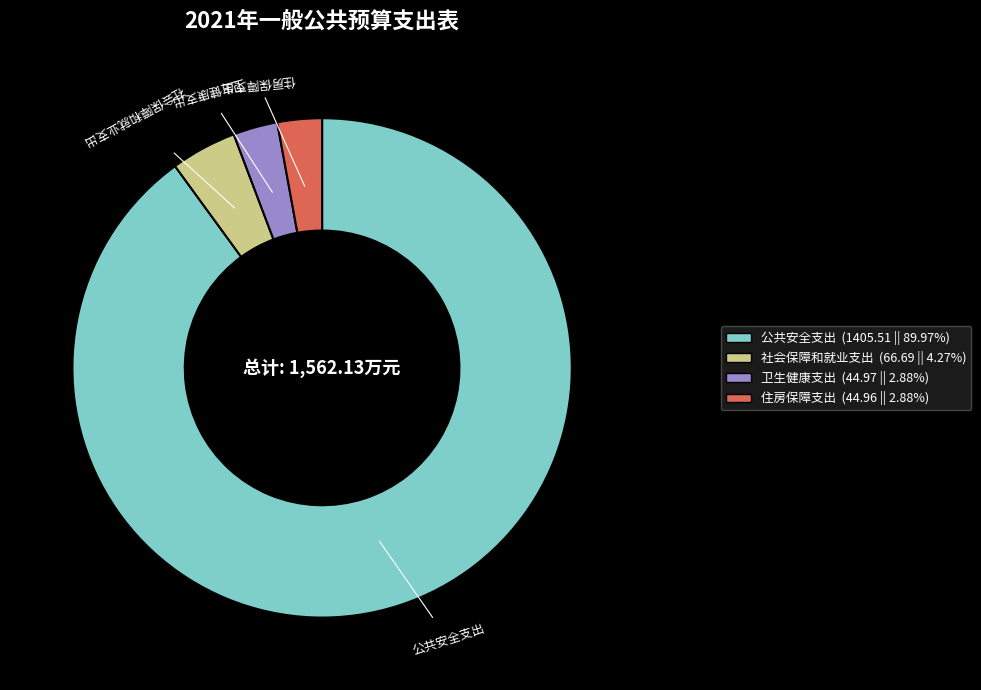

What is the largest slice in the pie chart?

公共安全支出